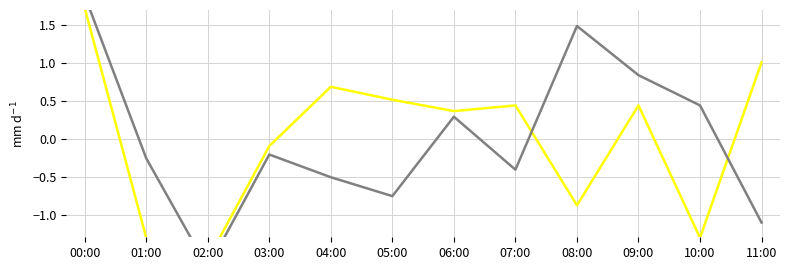

How many lines are shown in the chart?

2